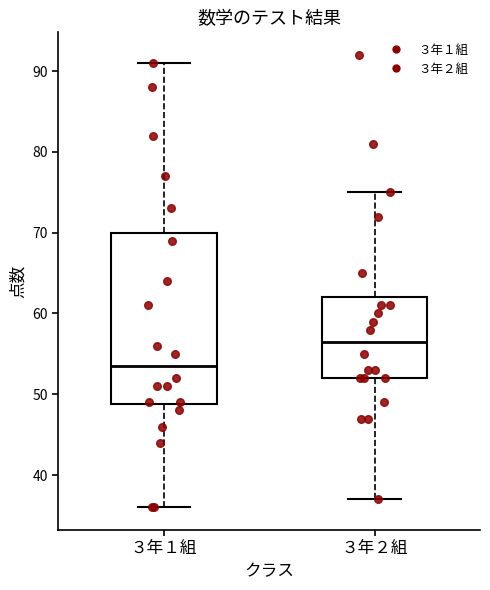

Comparing the boxes themselves (not the whiskers), which one is the tallest?

３年１組